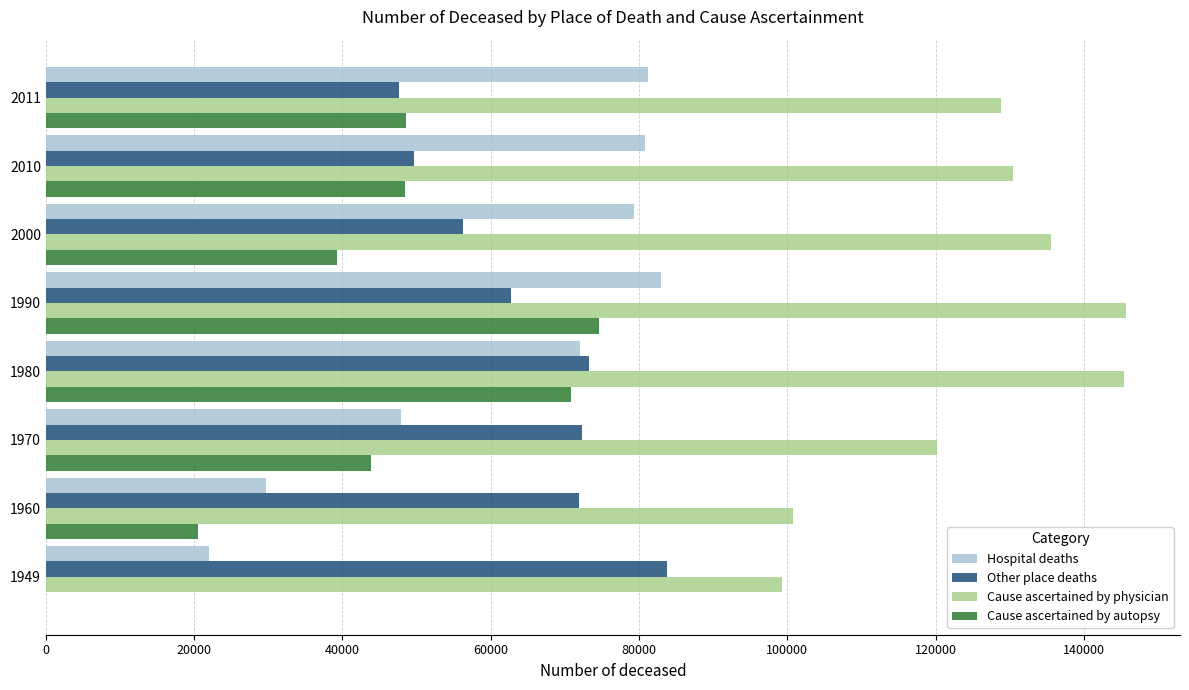

How many distinct data groups are displayed?

4